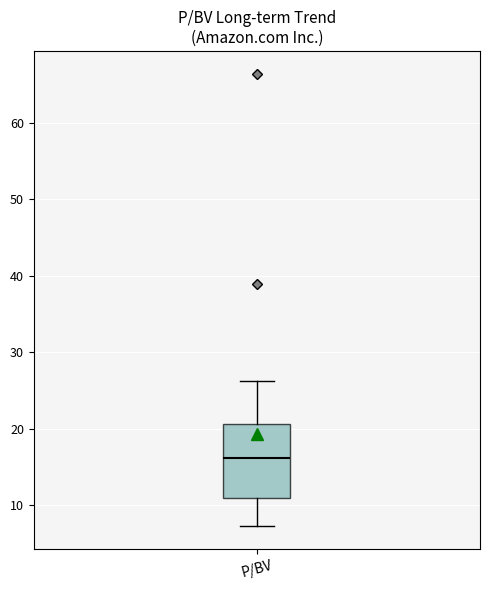

Where does the lower whisker of the box for P/BV end on the y-axis? The values are not printed on the chart, so give them approximately, as read against the axis.

7